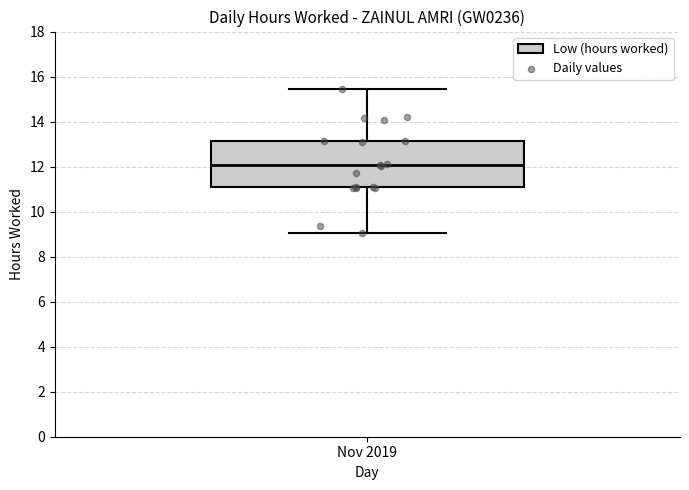

Transcribe this box plot: give where the median line is, the range the box spans, and where the two whiskers end, as read against the y-axis. The values are not printed on the chart, so give them approximately, as read against the axis.

median 12.0, box 11.0 to 13.2, whiskers 9.0 to 15.4